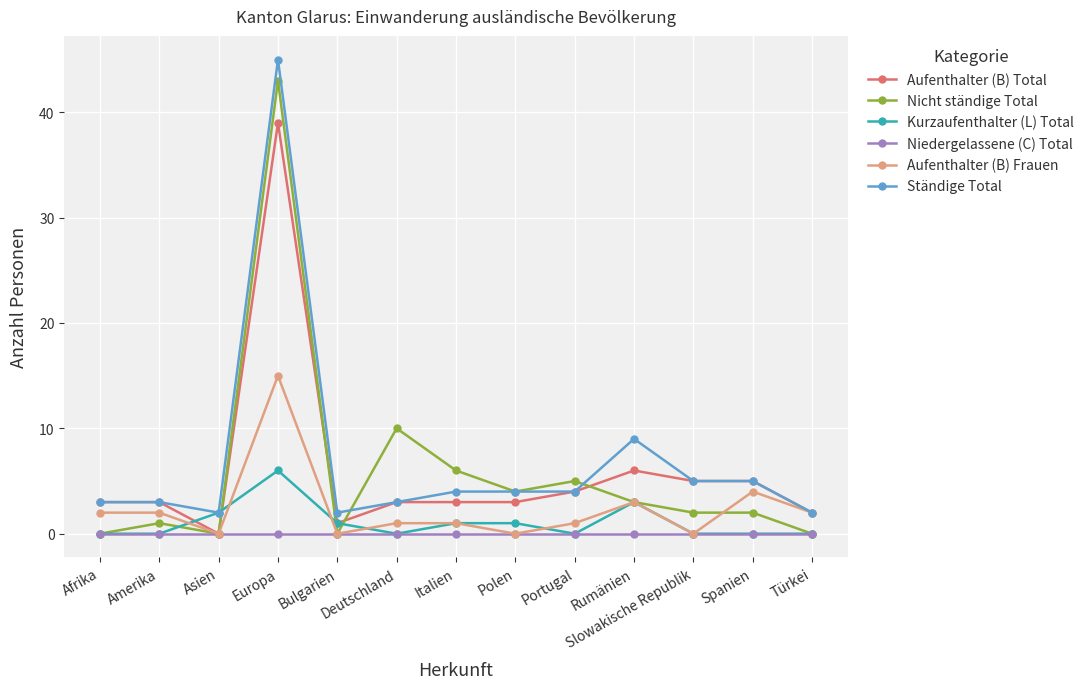

What is the label of the 9th point from the right?

Bulgarien